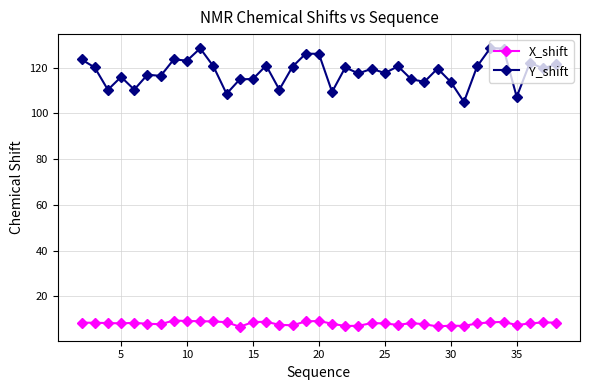

Does the chart display data point markers on the line(s)?

Yes